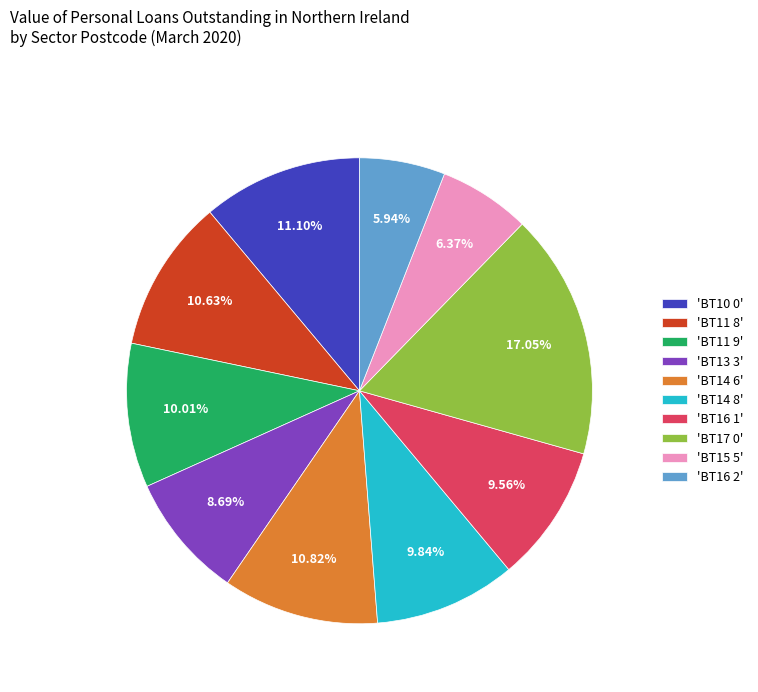

Is the sum of 'BT14 8' and 'BT11 8' greater than half?

No